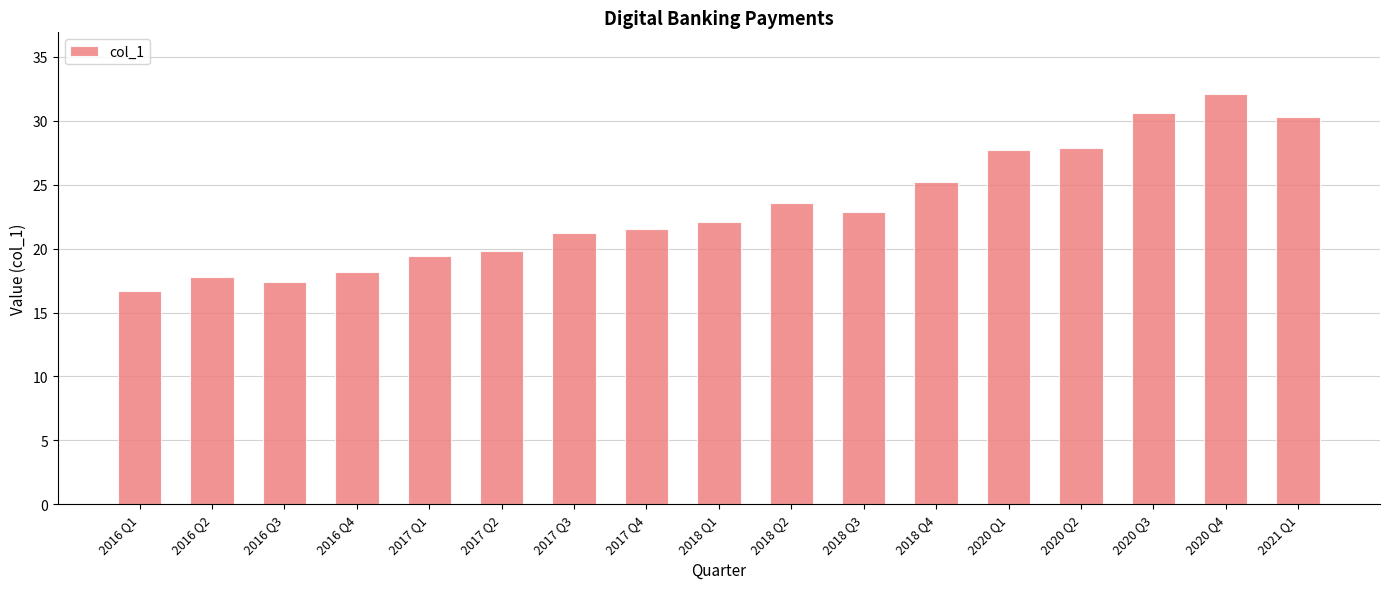

What position from the right is 2018 Q2?

8